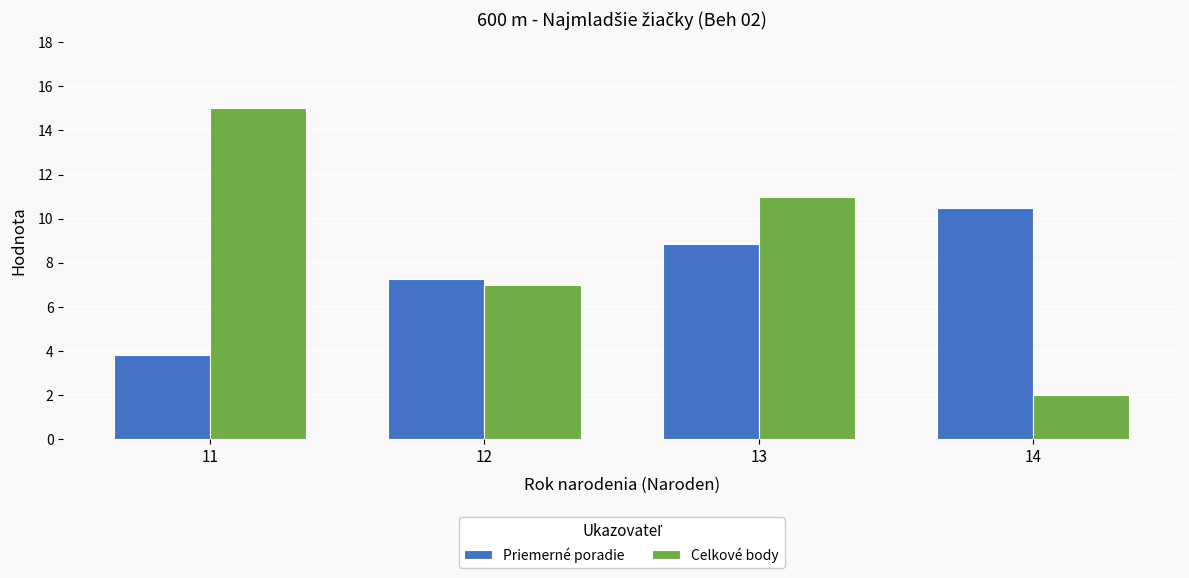

The Priemerné poradie series shows 10.5 at 14. True or false?

True